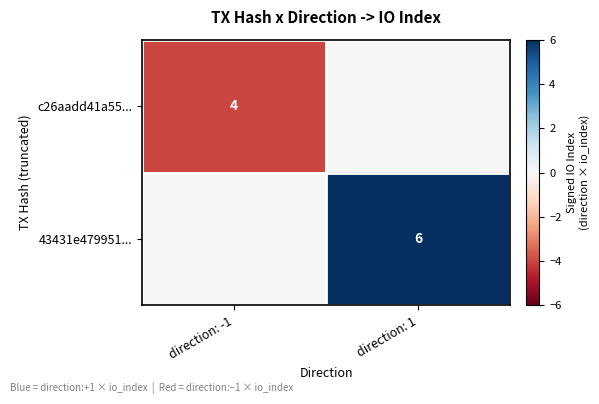

What is the spread (max minus min) of values at direction: 1?

6